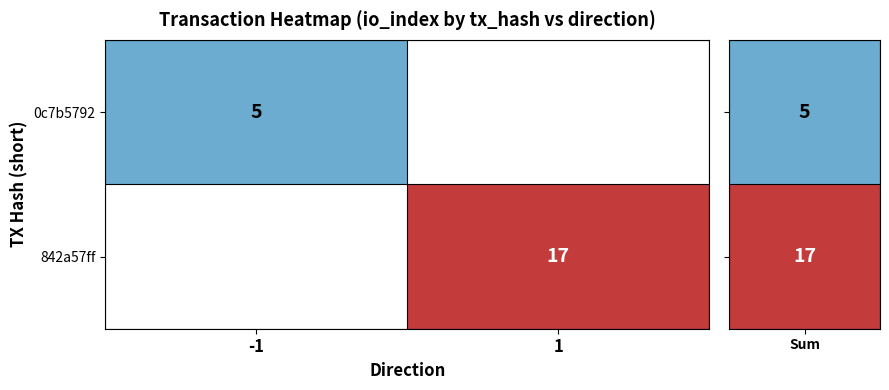

True or false: 0c7b5792 has a value of 7 at -1.

False